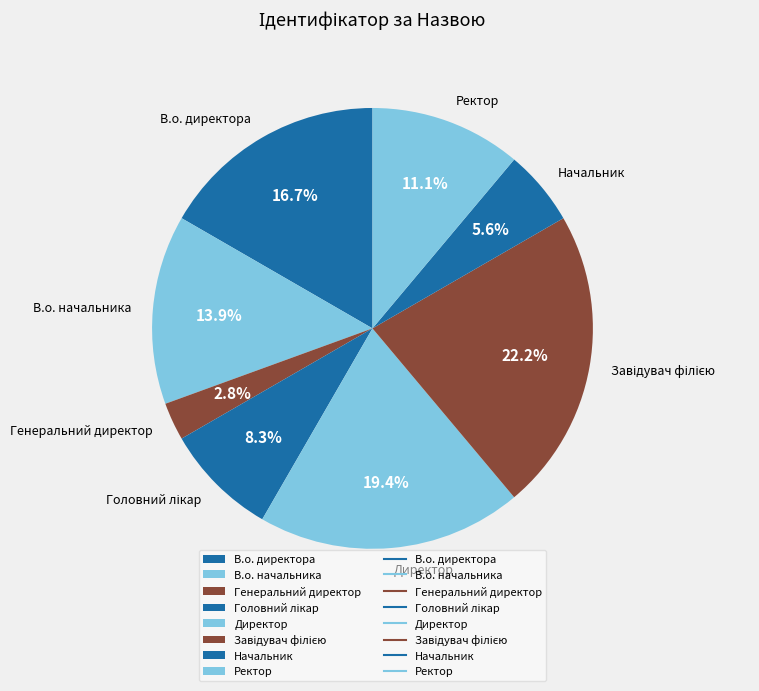

To the nearest percent, what is the average slice percentage?

12%